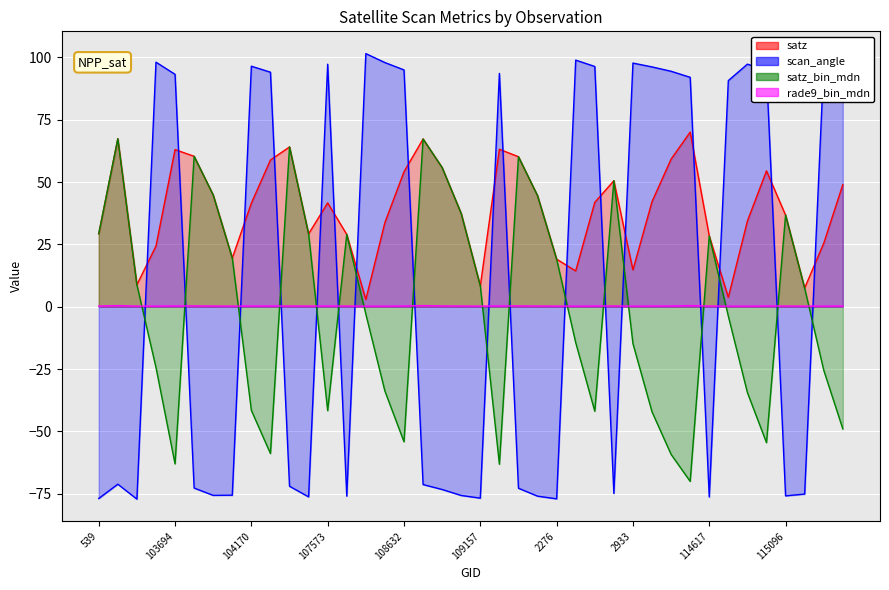

Which series has the widest spread of values?

scan_angle